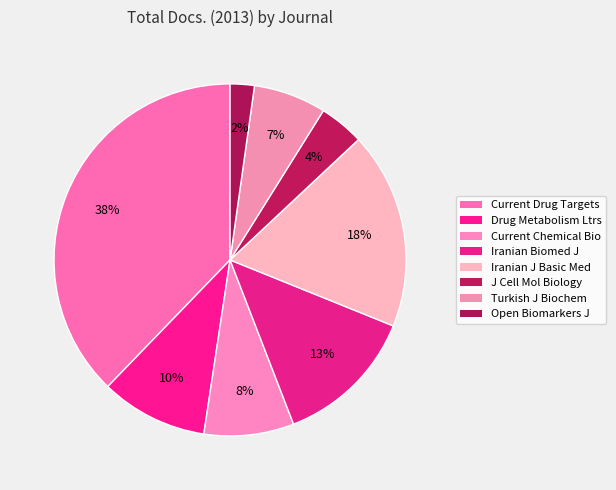

Count the number of slices in the pie.

8